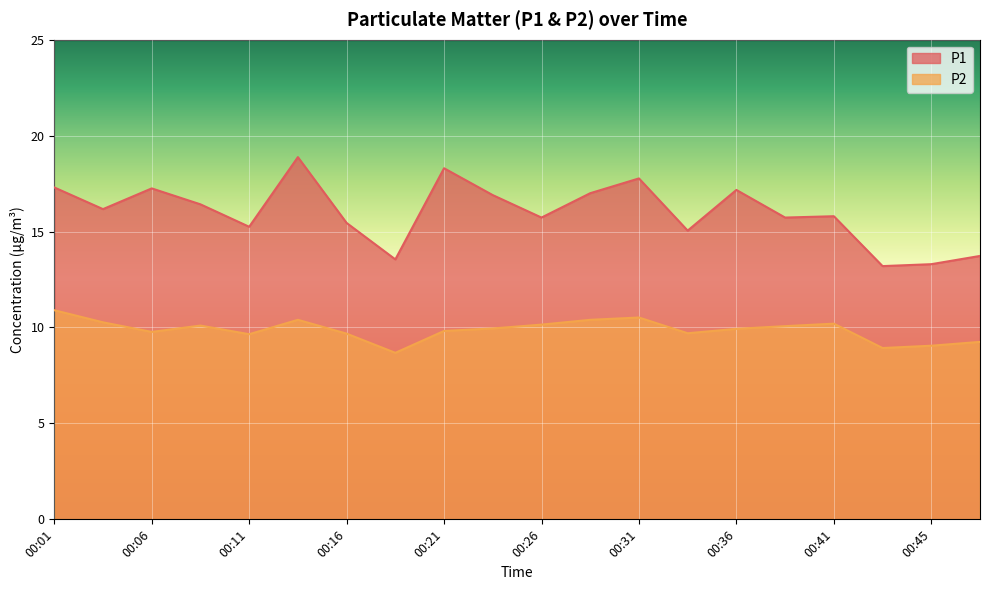

Which category has the highest value across all series?

00:13